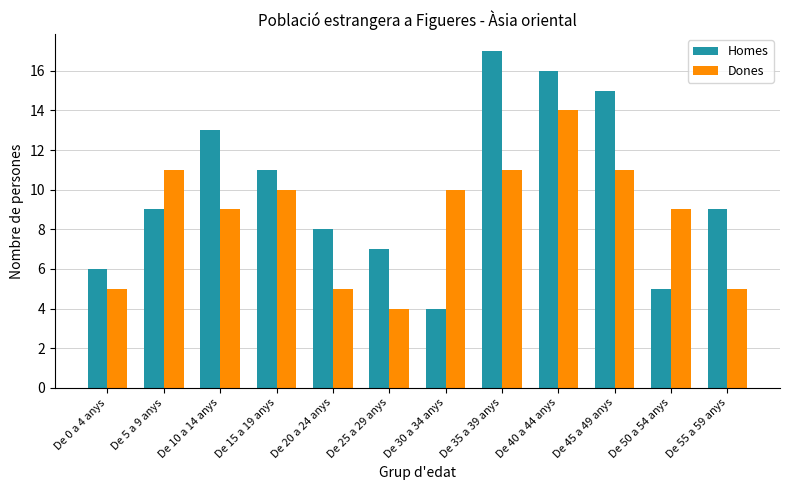

What is the average value of the Homes series?

10